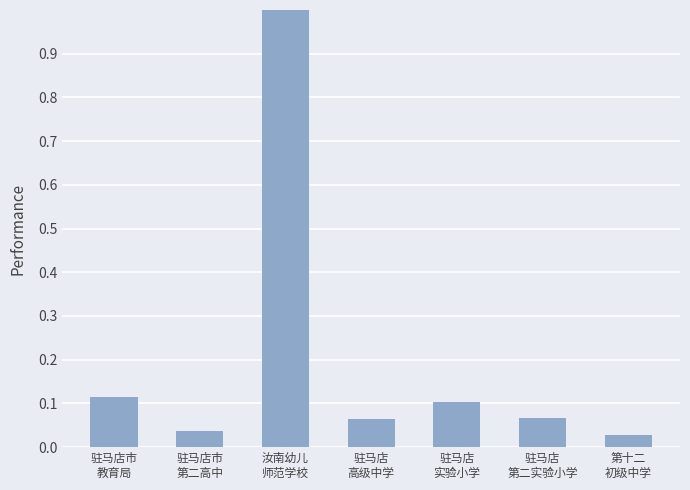

Between 驻马店
高级中学 and 驻马店
实验小学, which is larger?

驻马店
实验小学